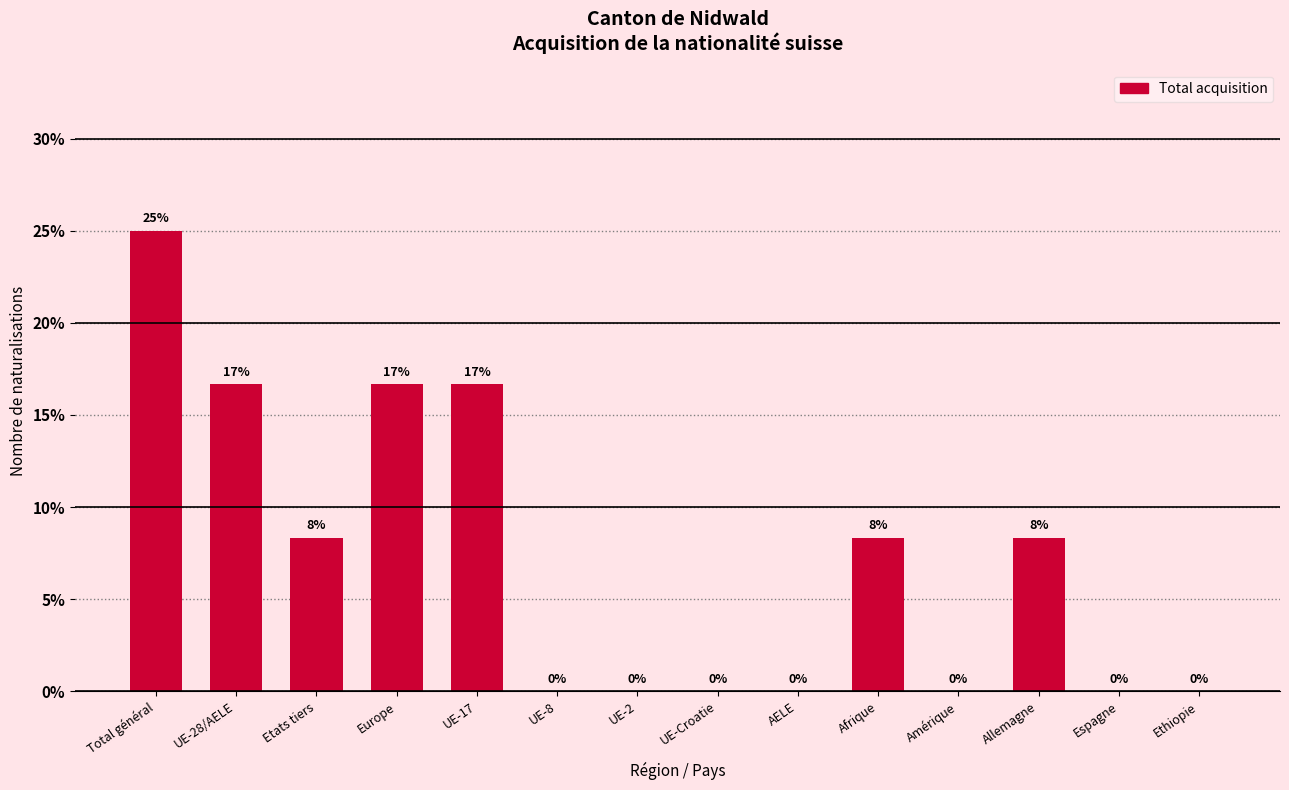

What is the maximum value shown in the chart?

25.0